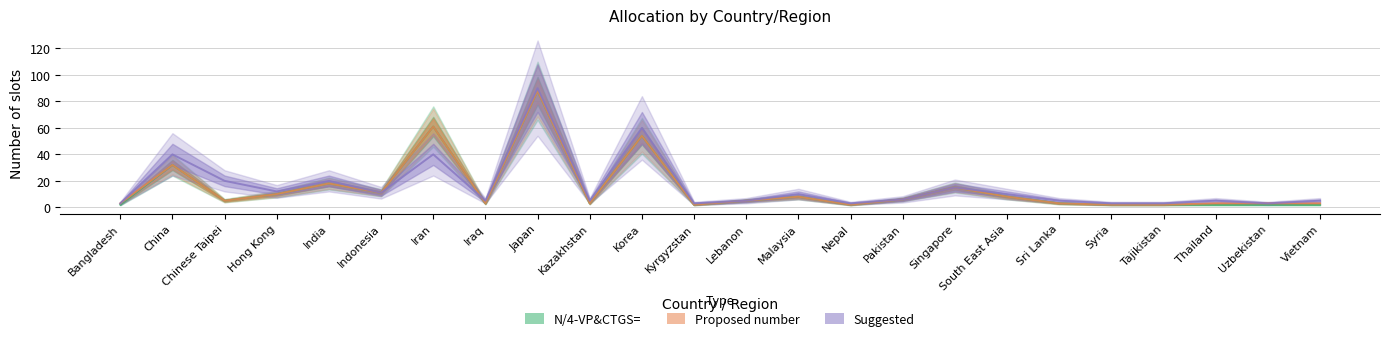

How many lines are shown in the chart?

3